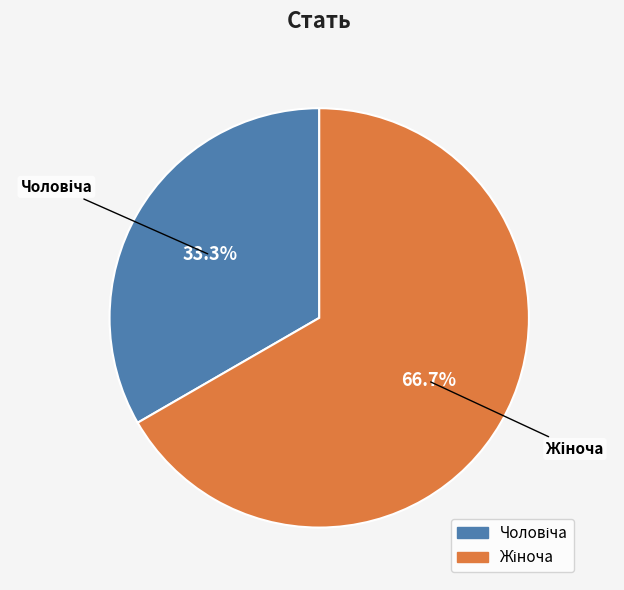

Is there any slice that represents more than half of the pie?

Yes